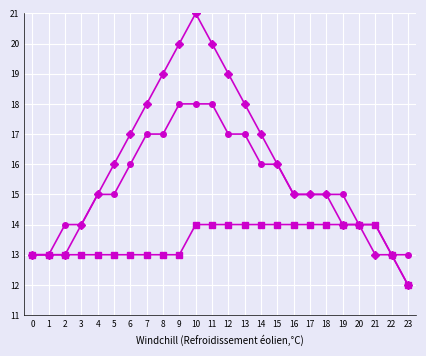

At which category is the sum across all series the highest?

10